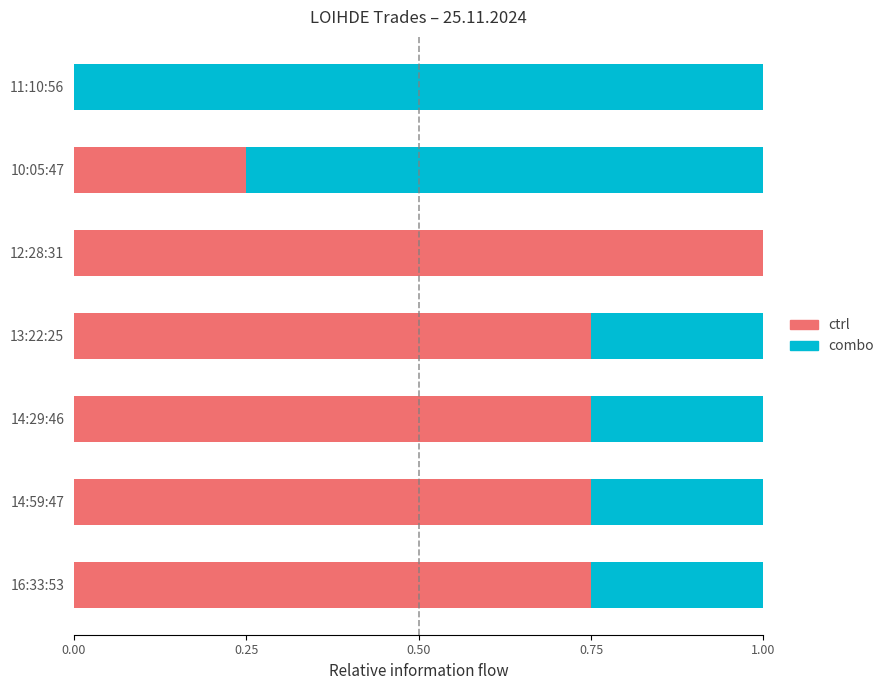

What is the total value across all series at 14:29:46?

1.0